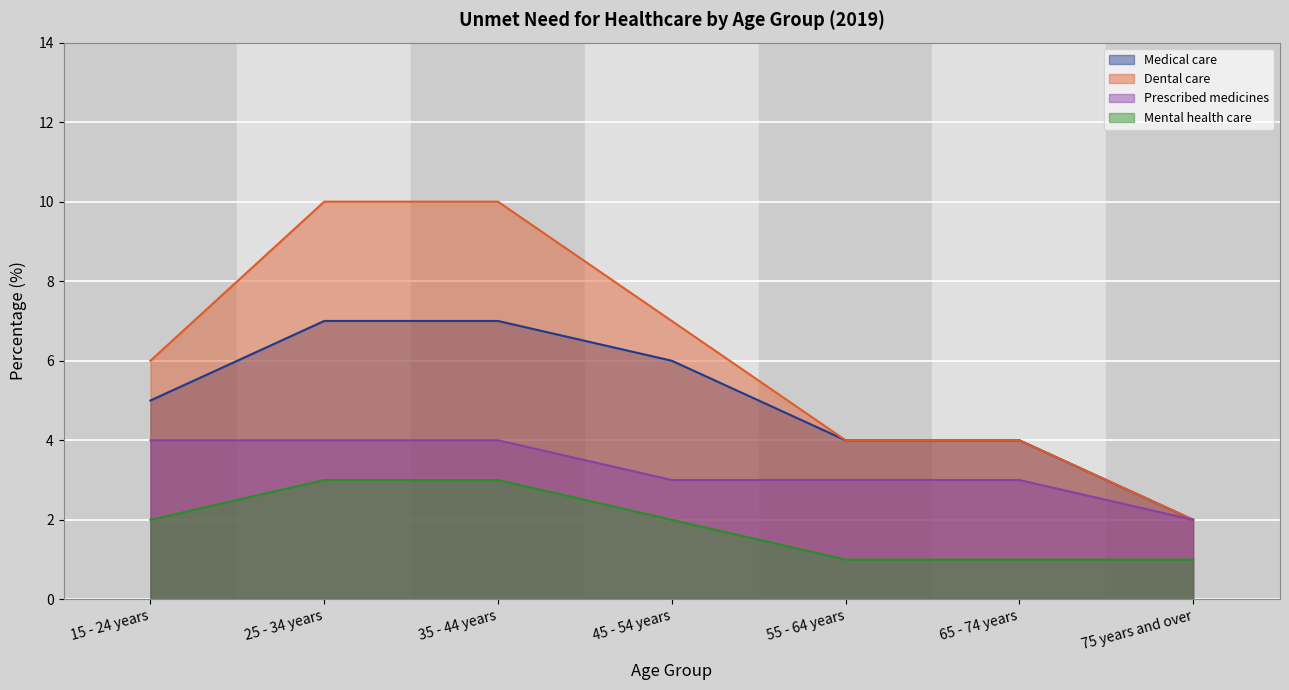

True or false: Mental health care has more than 1 points higher than both neighbors.

False